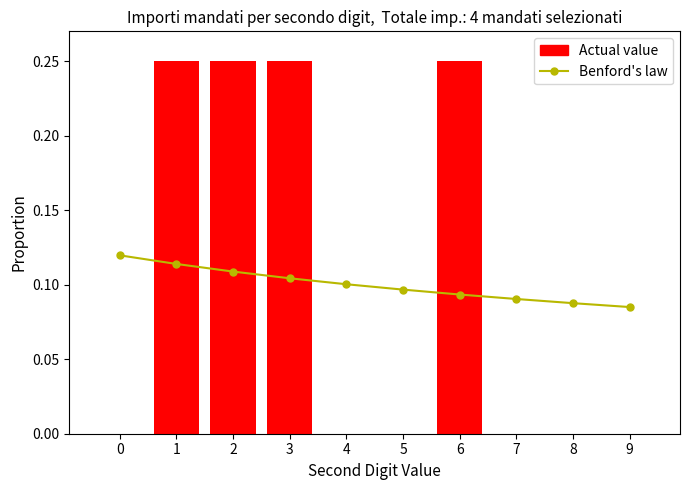

What is the value of the Benford's law bar at the 5th from the left?

0.1